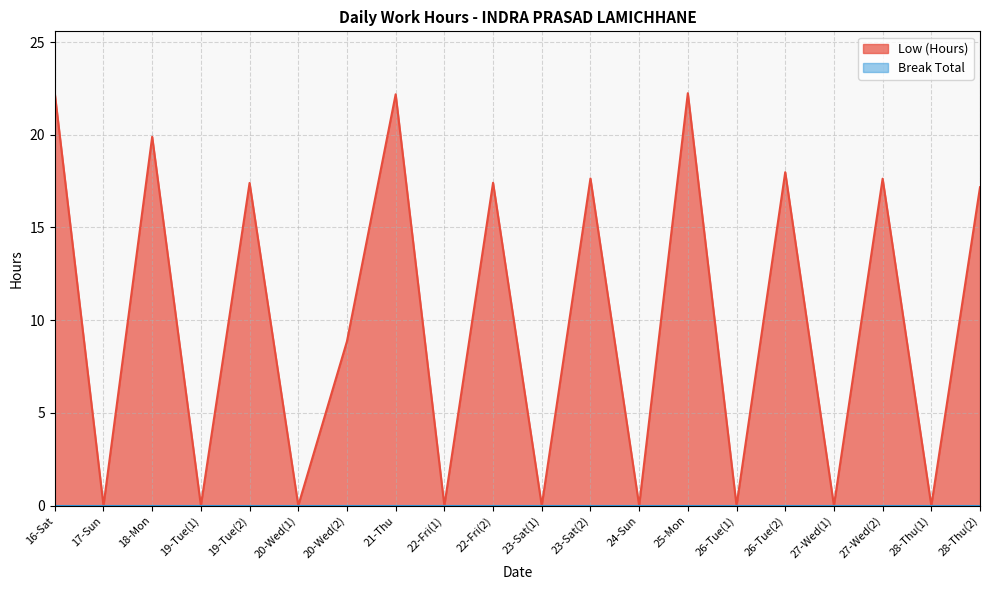

Does the chart display data point markers on the line(s)?

No